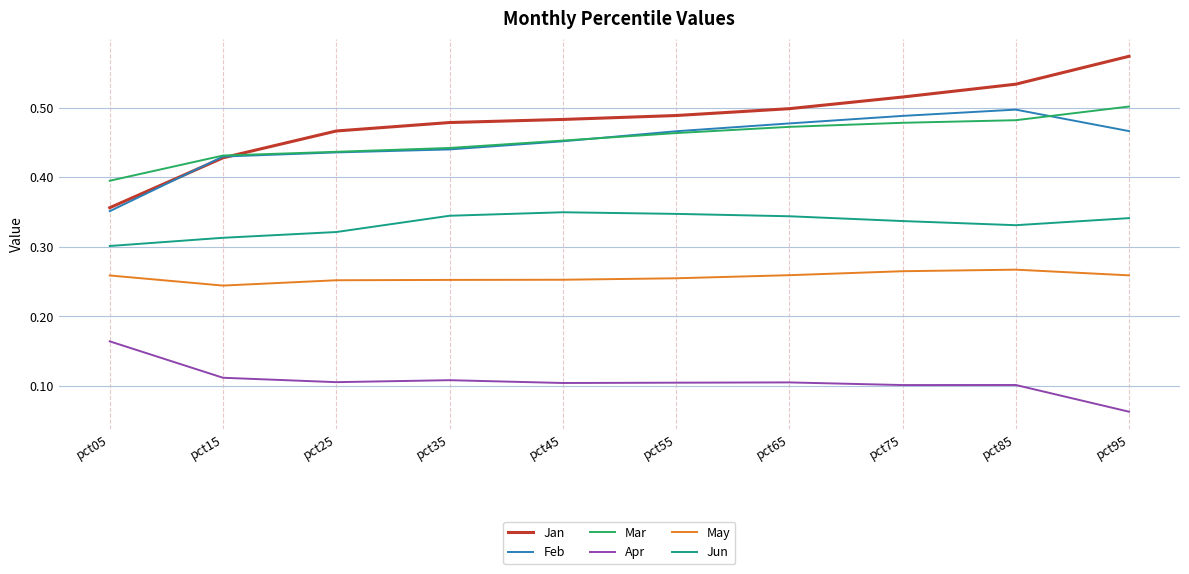

True or false: Jan and May cross at least once.

False